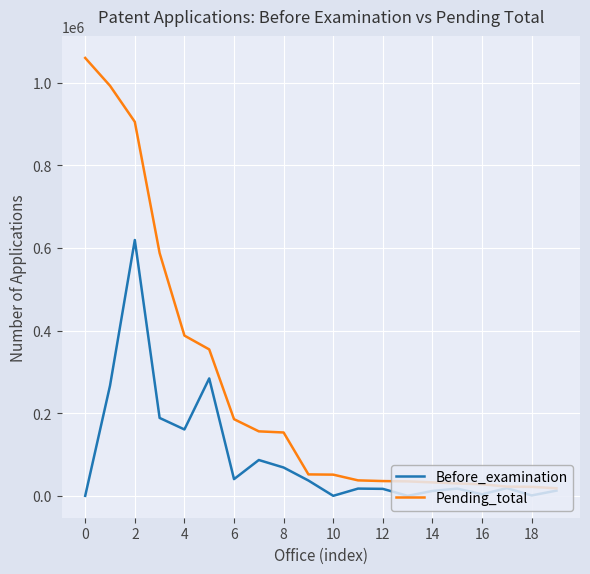

Rank the series by their average value, from lowest to highest.

Before_examination, Pending_total